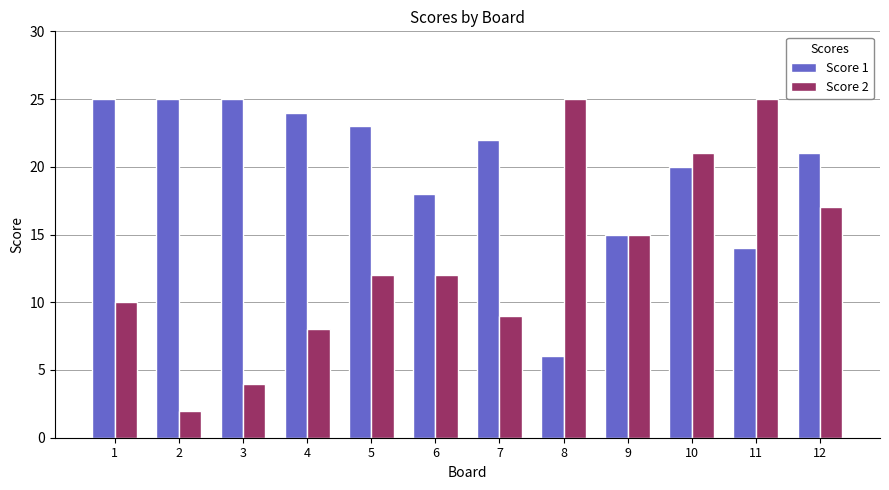

Is it true that Score 2 equals 25 at 8?

True